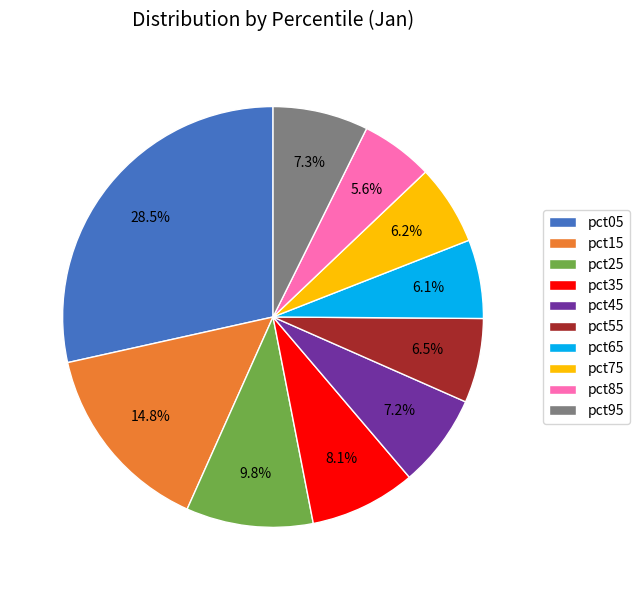

Which category has the biggest portion of the pie?

pct05